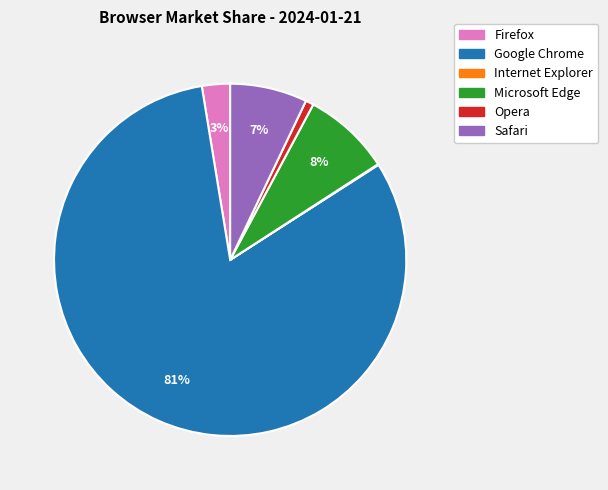

What is the majority slice?

Google Chrome